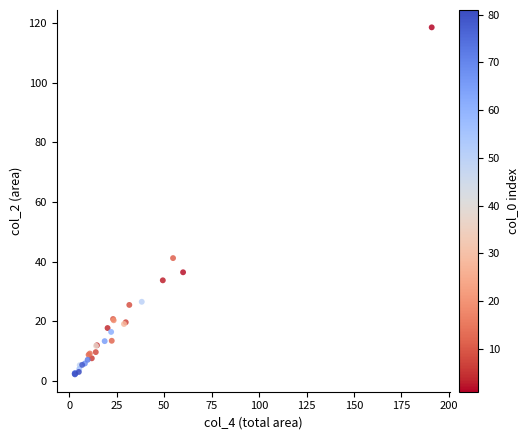

What Y value in the scatter plot is closest to 60?

41.2